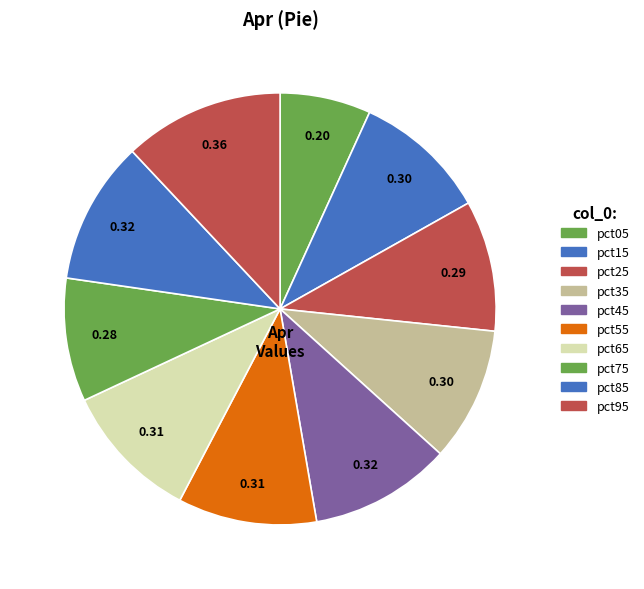

Count the number of slices in the pie.

10